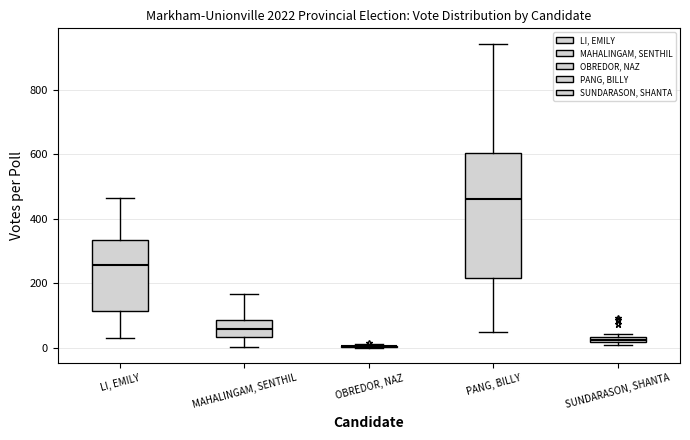

Which box is the tallest, from its lower edge to its upper edge?

PANG, BILLY